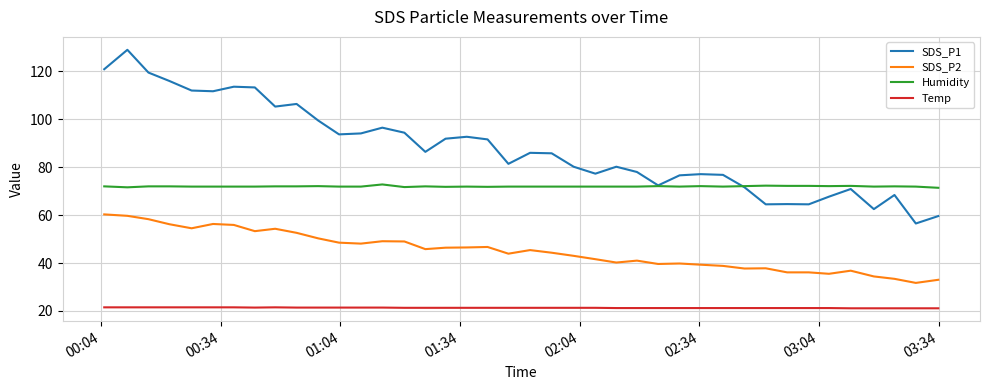

Which series has the largest total across all categories?

SDS_P1